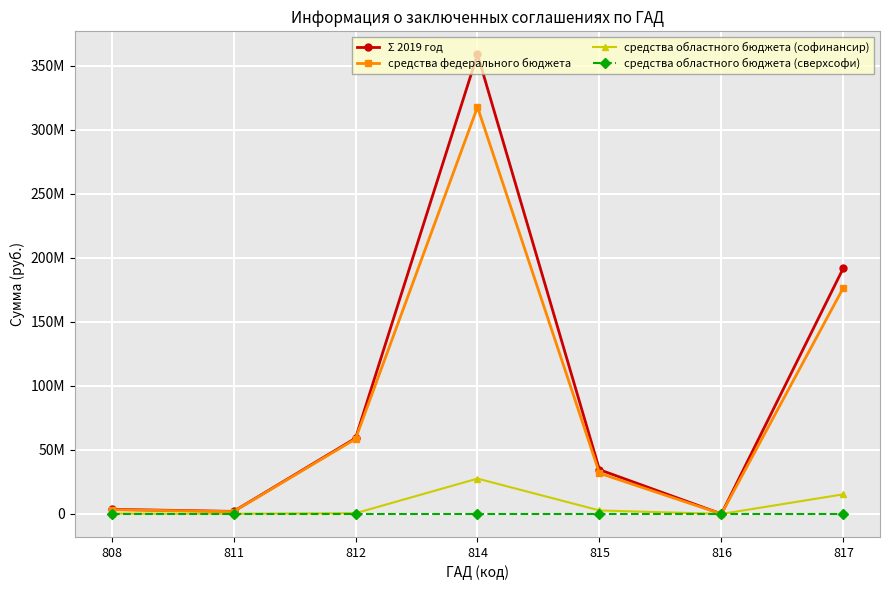

What are all the series names shown in the legend?

Σ 2019 год, средства федерального бюджета, средства областного бюджета (софинансир), средства областного бюджета (сверхсофи)